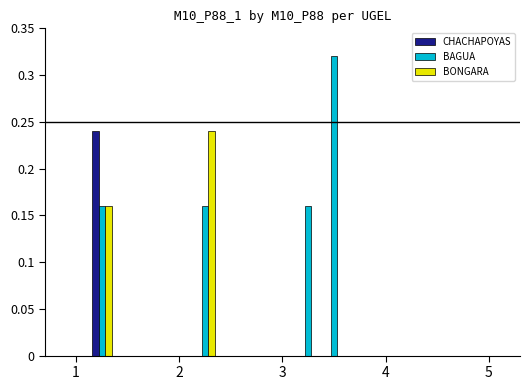

What is the sum of all BONGARA values?

0.4